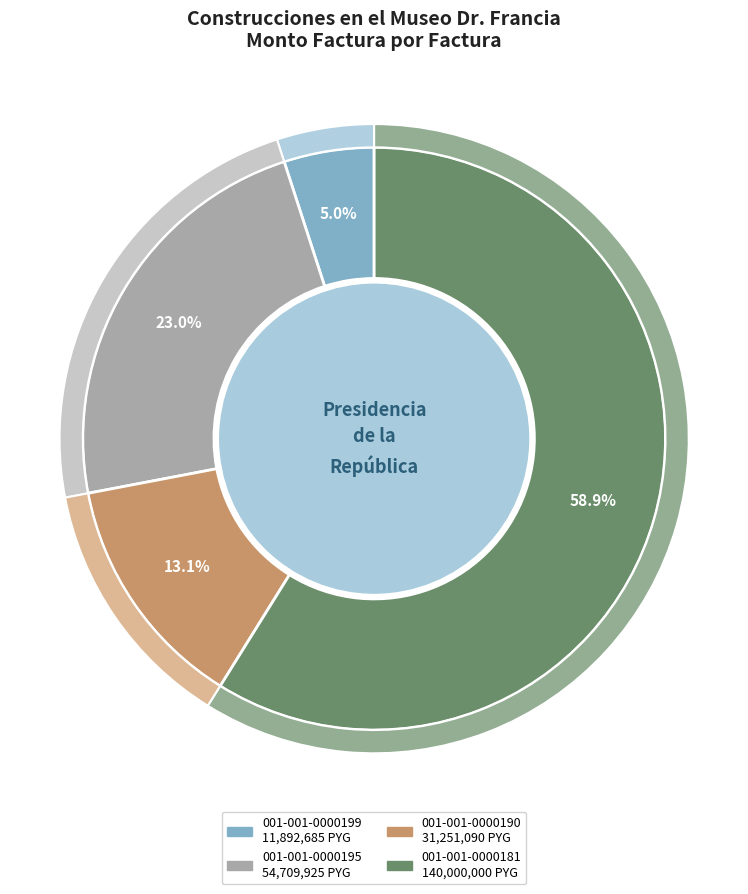

Which slice is the smallest?

001-001-0000199